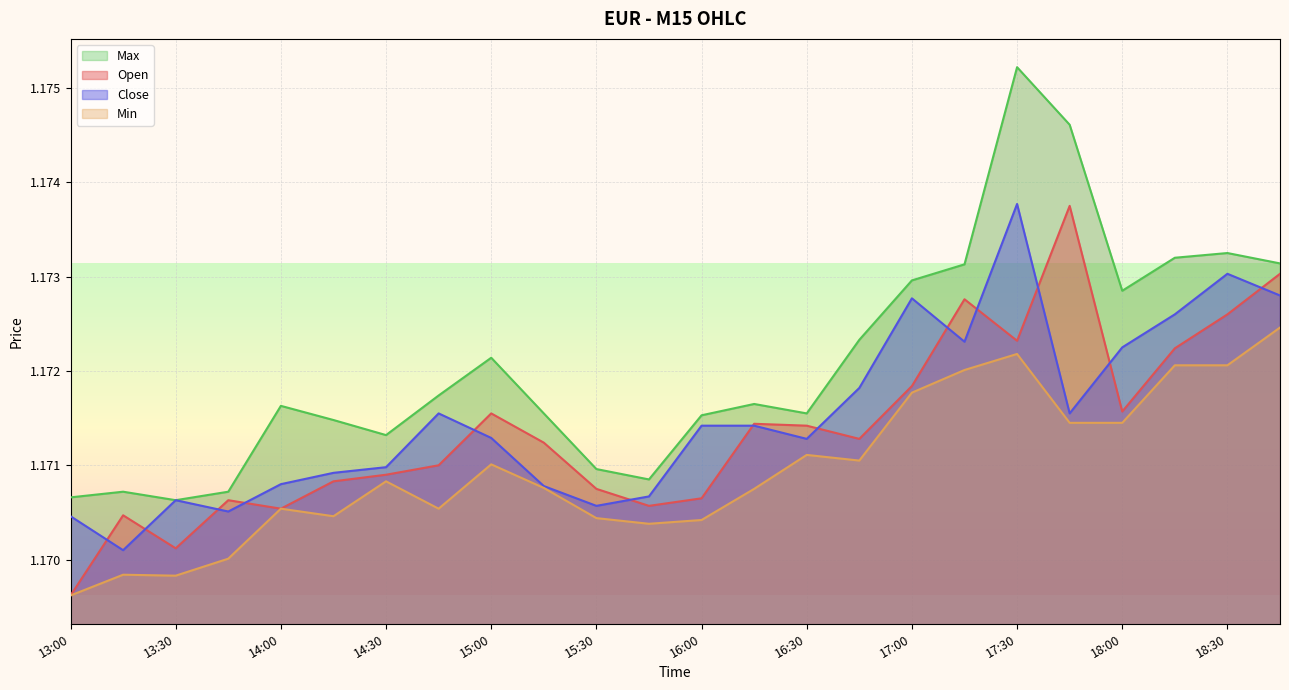

Reading left to right, what are all the values shown in this chart?

Open: 1.2	1.2	1.2	1.2	1.2	1.2	1.2	1.2	1.2	1.2	1.2	1.2	1.2	1.2	1.2	1.2	1.2	1.2	1.2	1.2	1.2	1.2	1.2	1.2
Close: 1.2	1.2	1.2	1.2	1.2	1.2	1.2	1.2	1.2	1.2	1.2	1.2	1.2	1.2	1.2	1.2	1.2	1.2	1.2	1.2	1.2	1.2	1.2	1.2
Max: 1.2	1.2	1.2	1.2	1.2	1.2	1.2	1.2	1.2	1.2	1.2	1.2	1.2	1.2	1.2	1.2	1.2	1.2	1.2	1.2	1.2	1.2	1.2	1.2
Min: 1.2	1.2	1.2	1.2	1.2	1.2	1.2	1.2	1.2	1.2	1.2	1.2	1.2	1.2	1.2	1.2	1.2	1.2	1.2	1.2	1.2	1.2	1.2	1.2